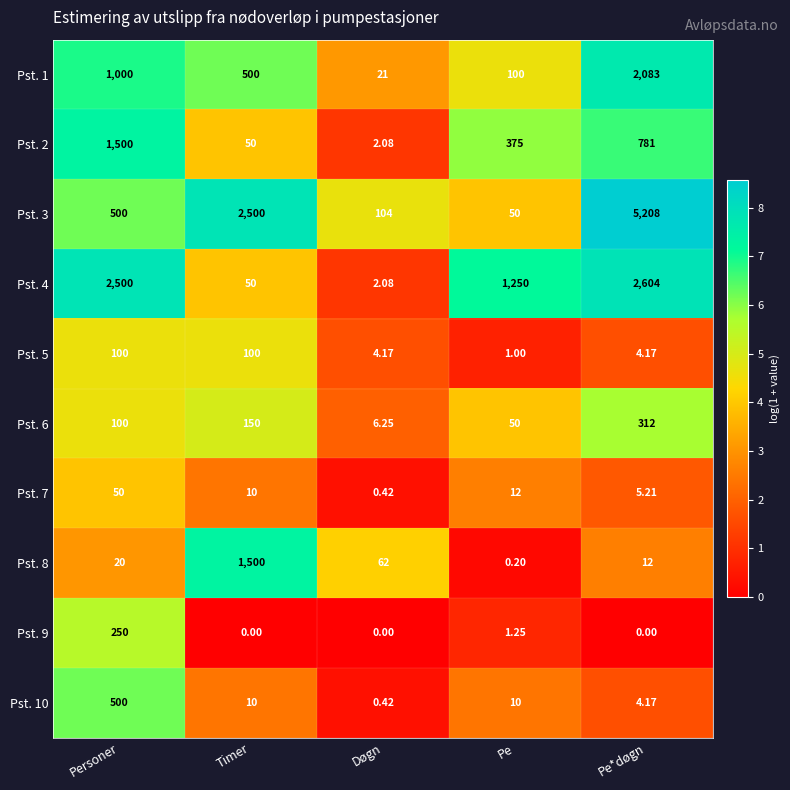

At which label does Pst. 2 first exceed 375?

Personer